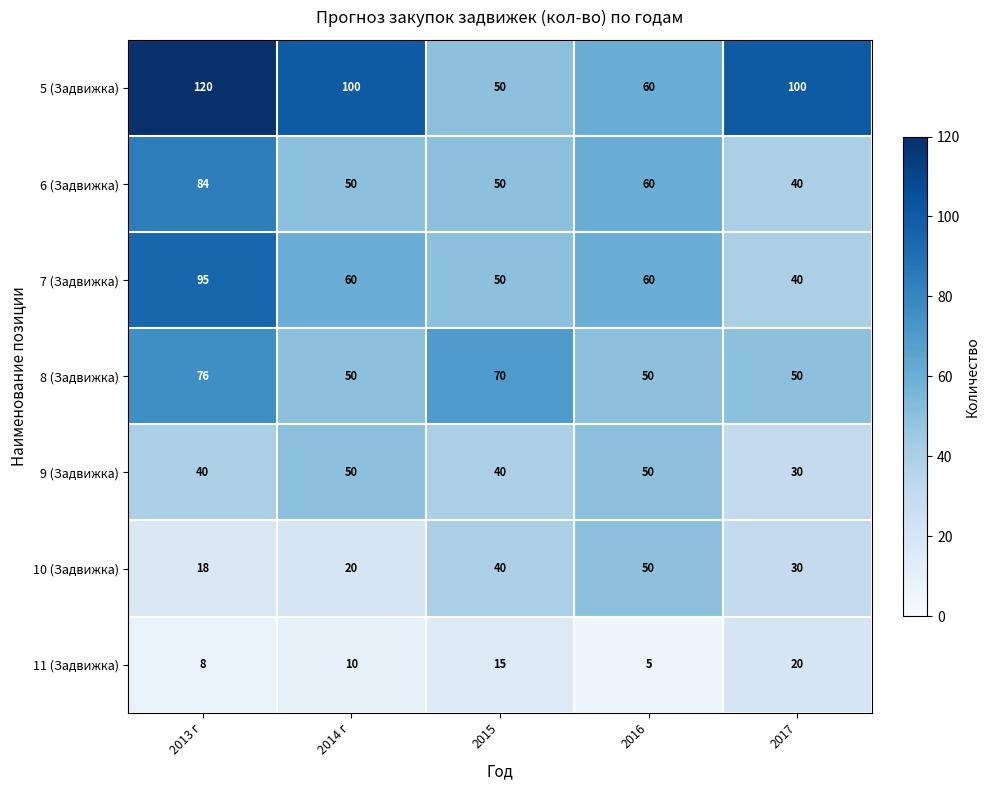

Which series changed the most between 2013 г and 2017?

7 (Задвижка)